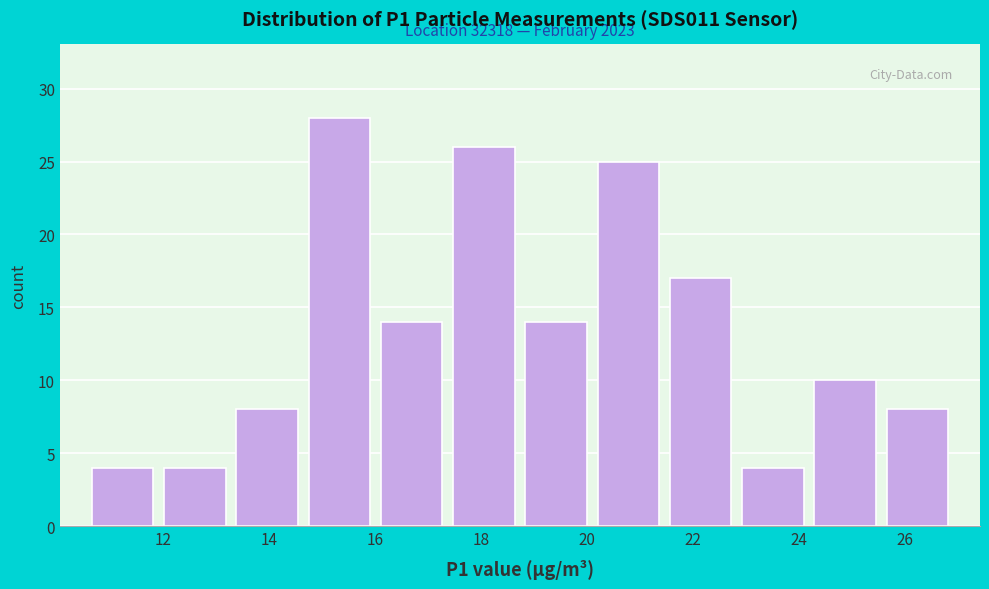

Over which range of the x-axis is the bar tallest?

14.6 to 16.0